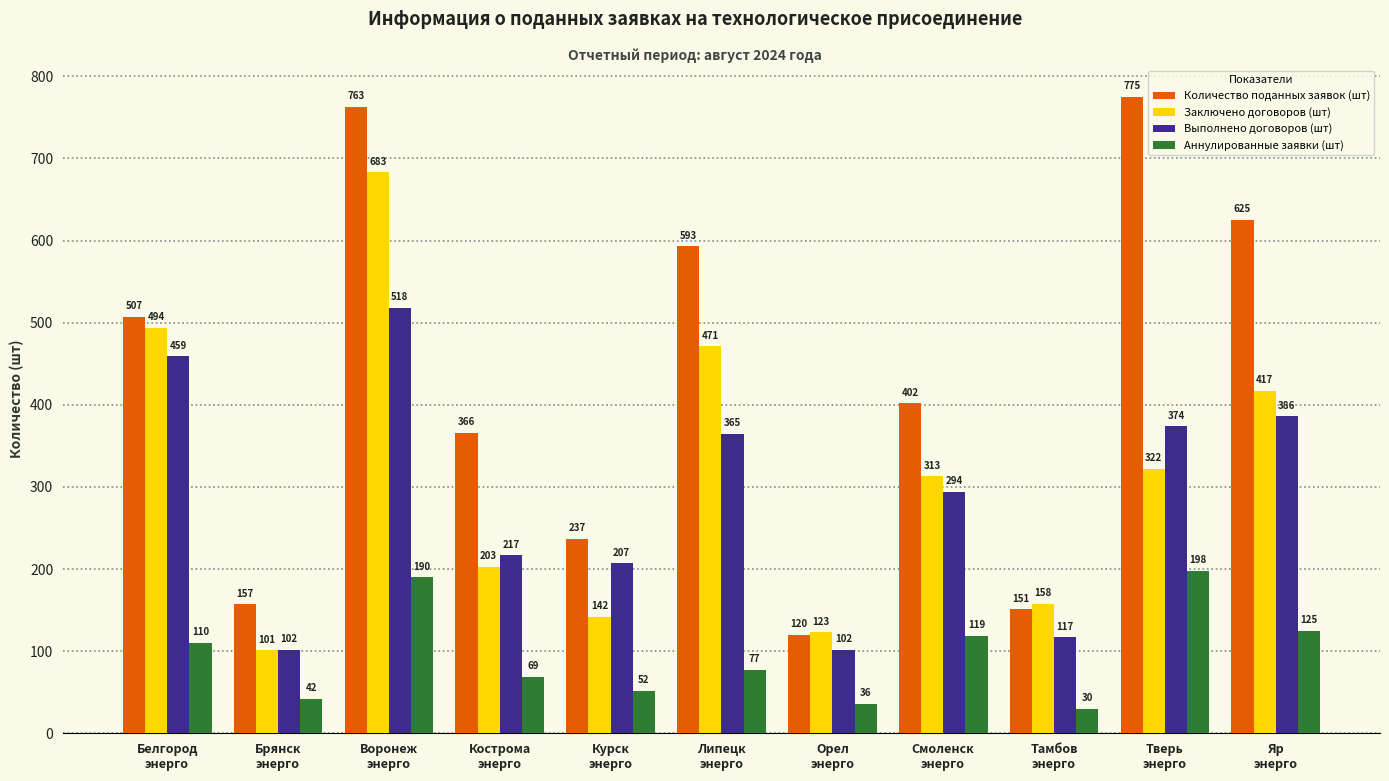

What is the difference between the highest and lowest values at Тверь
энерго?

577